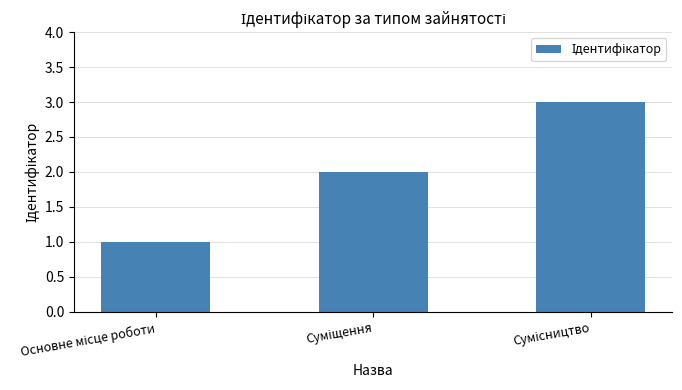

What is the average value?

2